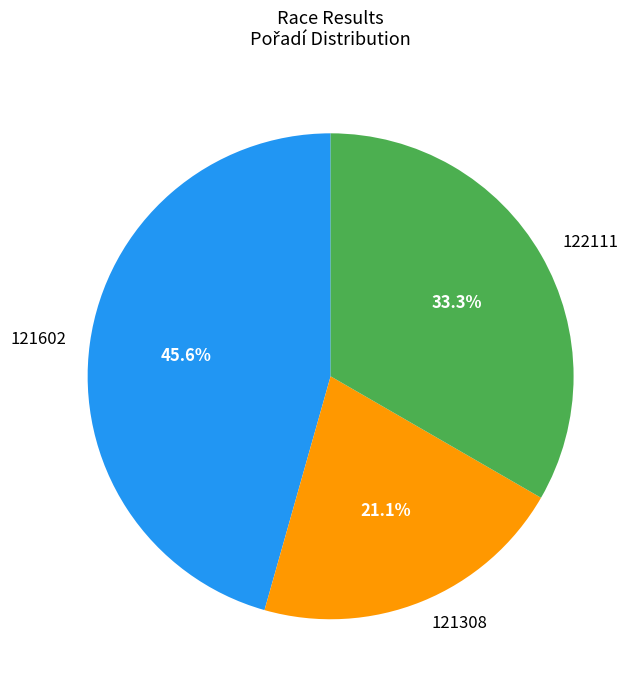

Count the number of slices in the pie.

3